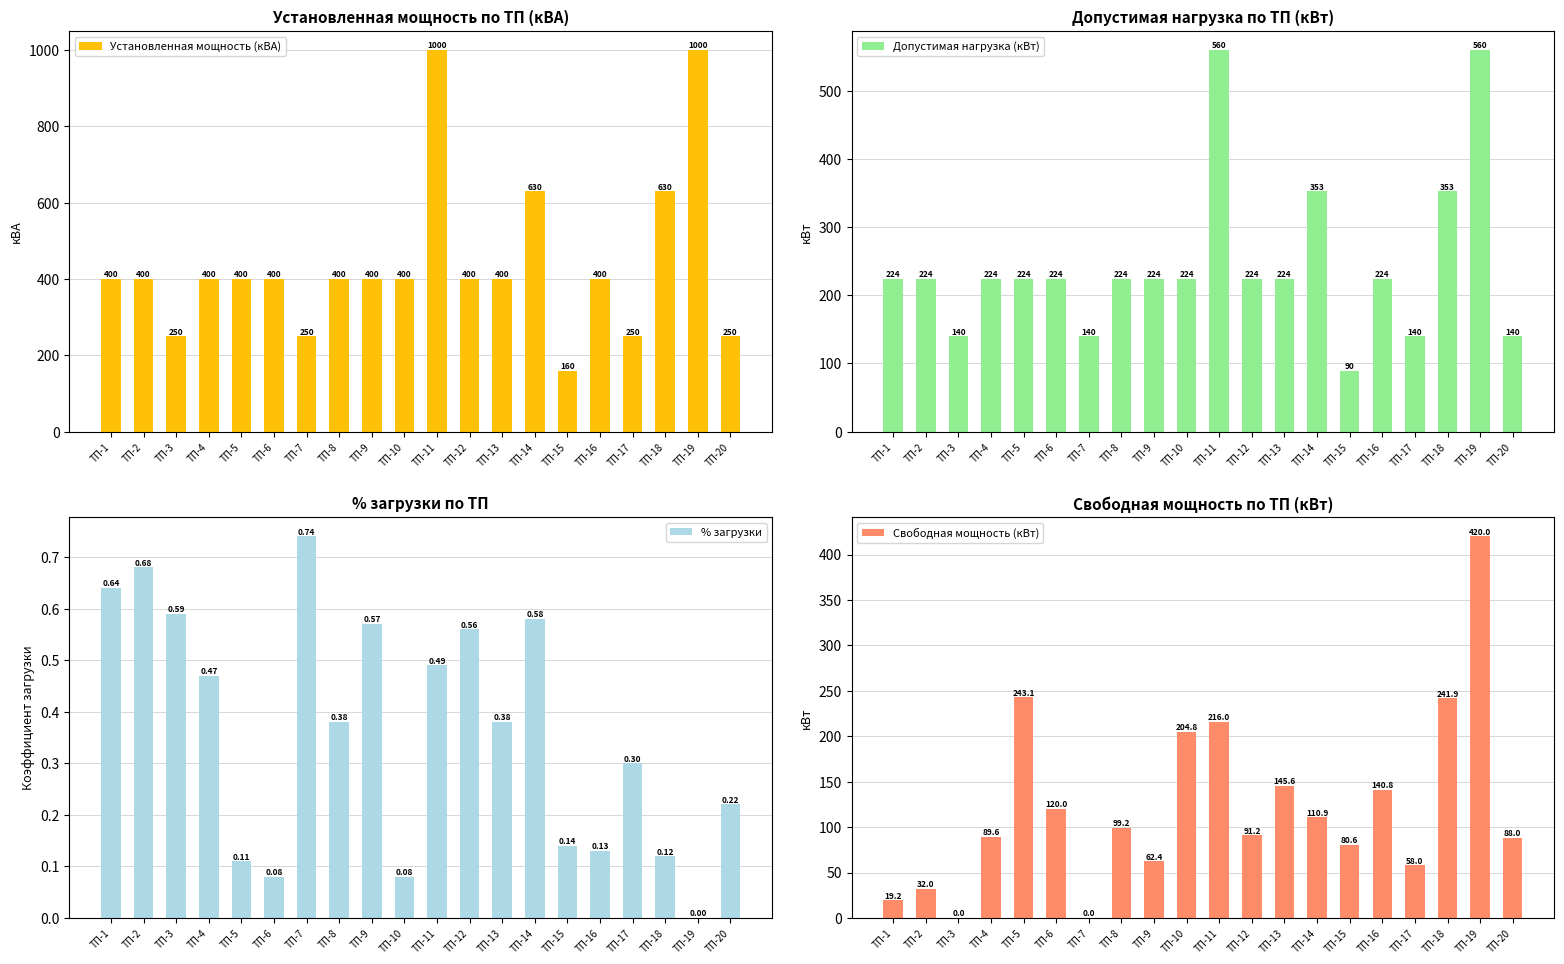

Is the value of Допустимая нагрузка (кВт) at ТП-15 greater than the value of Установленная мощность (кВА) at ТП-13?

No